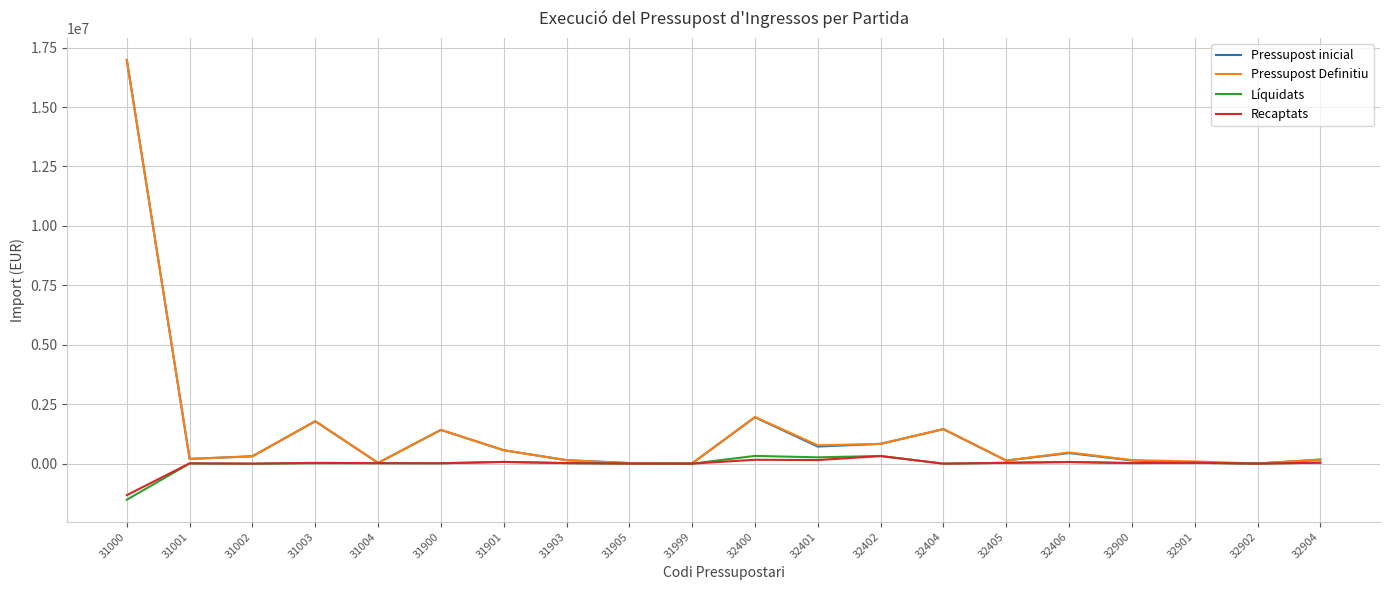

Where does the Recaptats series first go above 23406?

31003